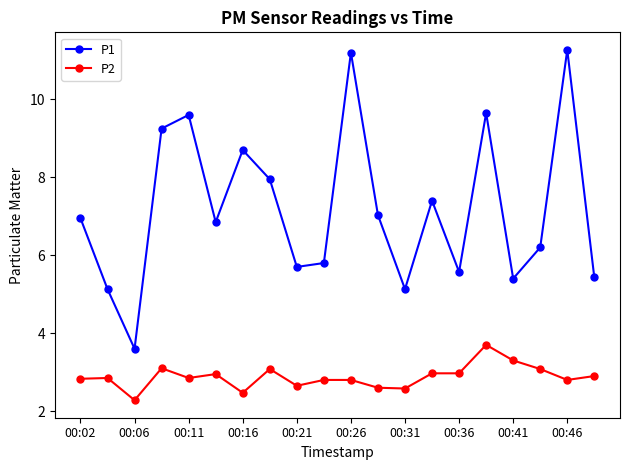

What is the difference between the second highest and second lowest values in the P2 series?

0.8